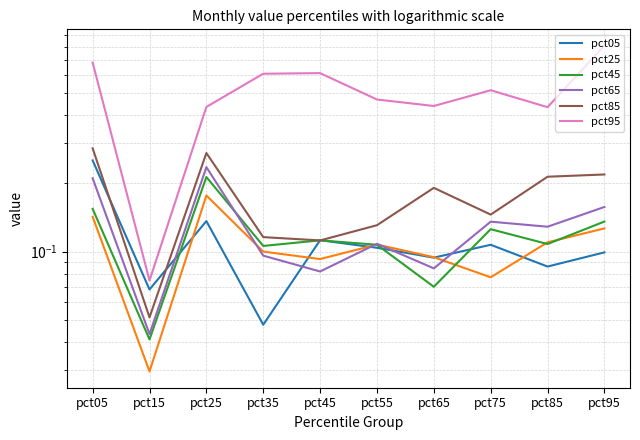

How many categories are shown in the chart?

10